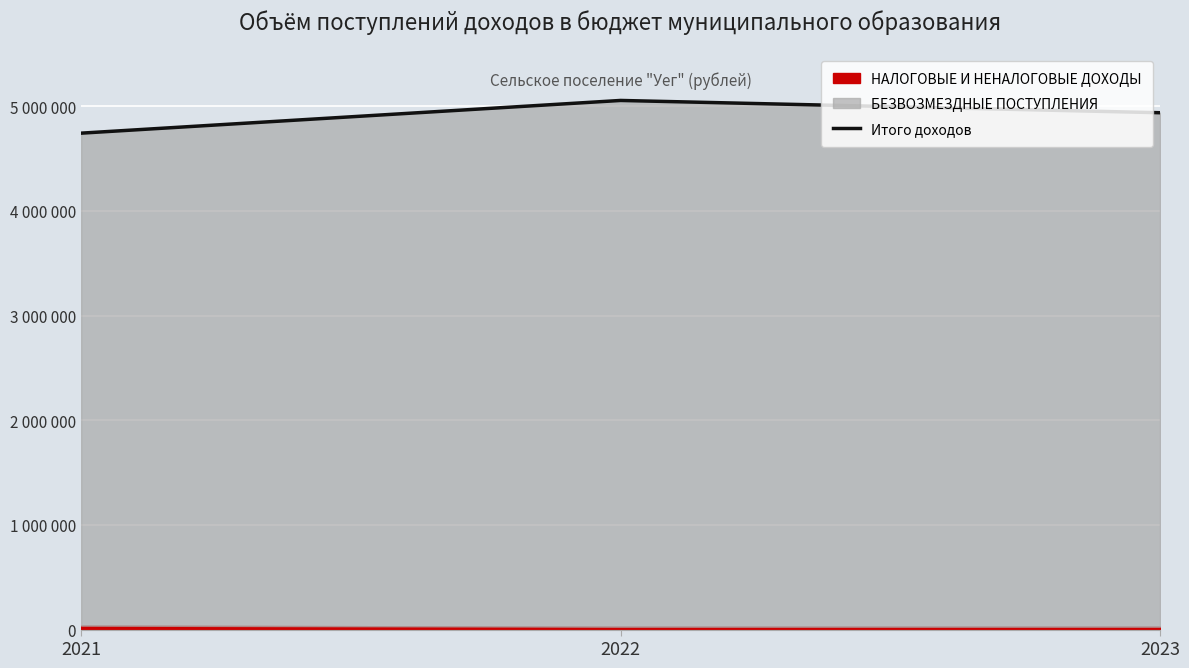

Reading left to right, transcribe all the data shown in this chart.

4742333	5054754	4937460